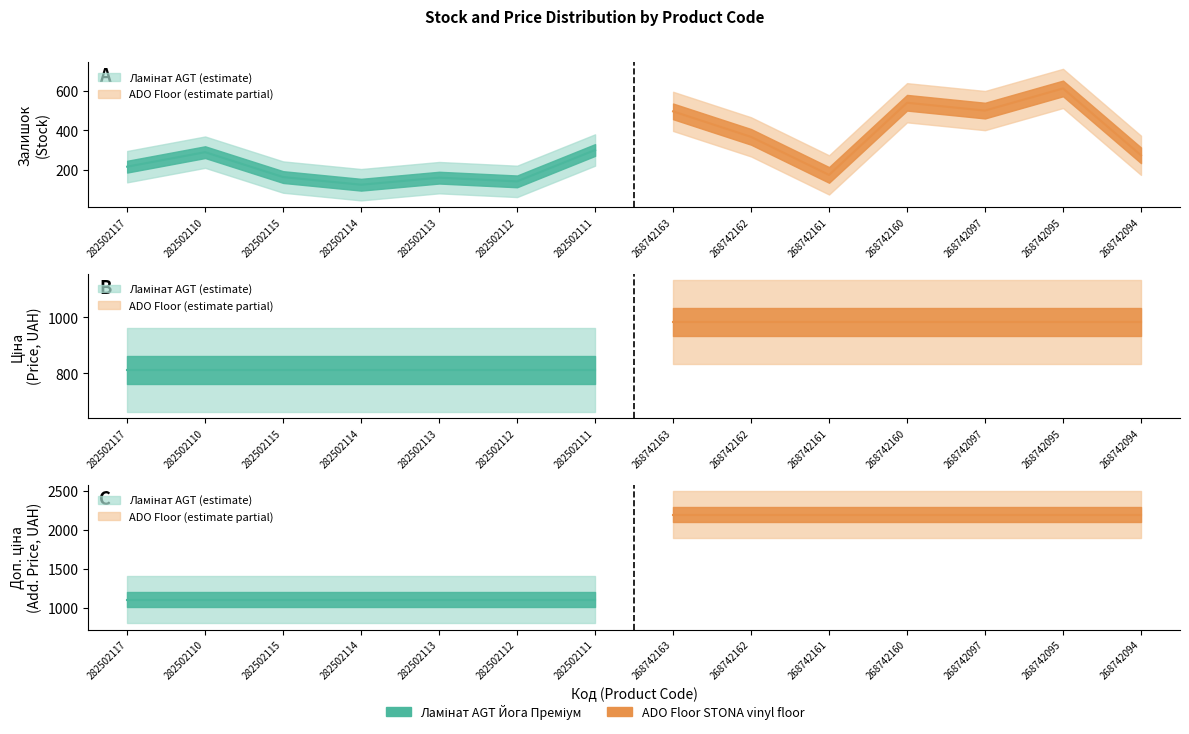

Reading left to right, extract all data points from this chart.

Залишок: 215.0	289.0	162.0	123.0	159.0	140.0	300.0	497.0	367.0	173.0	541.0	501.0	614.0	273.0
Ціна: 812.5	812.5	812.5	812.5	812.5	812.5	812.5	984.0	984.0	984.0	984.0	984.0	984.0	984.0
Доп. ціна: 1101.1	1101.1	1101.1	1101.1	1101.1	1101.1	1101.1	2197.3	2197.3	2197.3	2197.3	2197.3	2197.3	2197.3